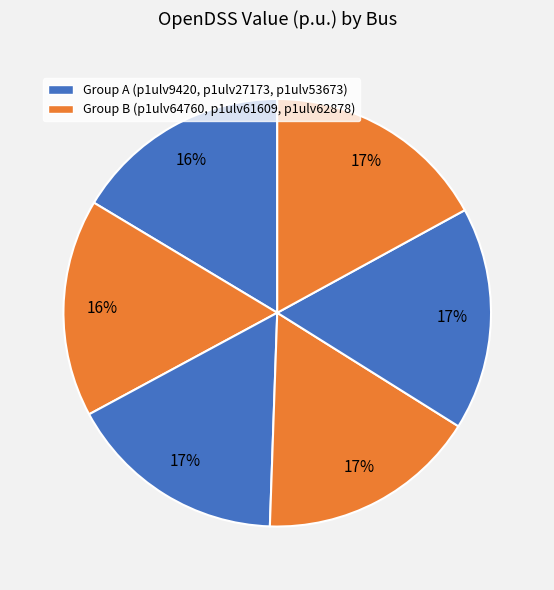

Which slice is the smallest?

p1ulv9420